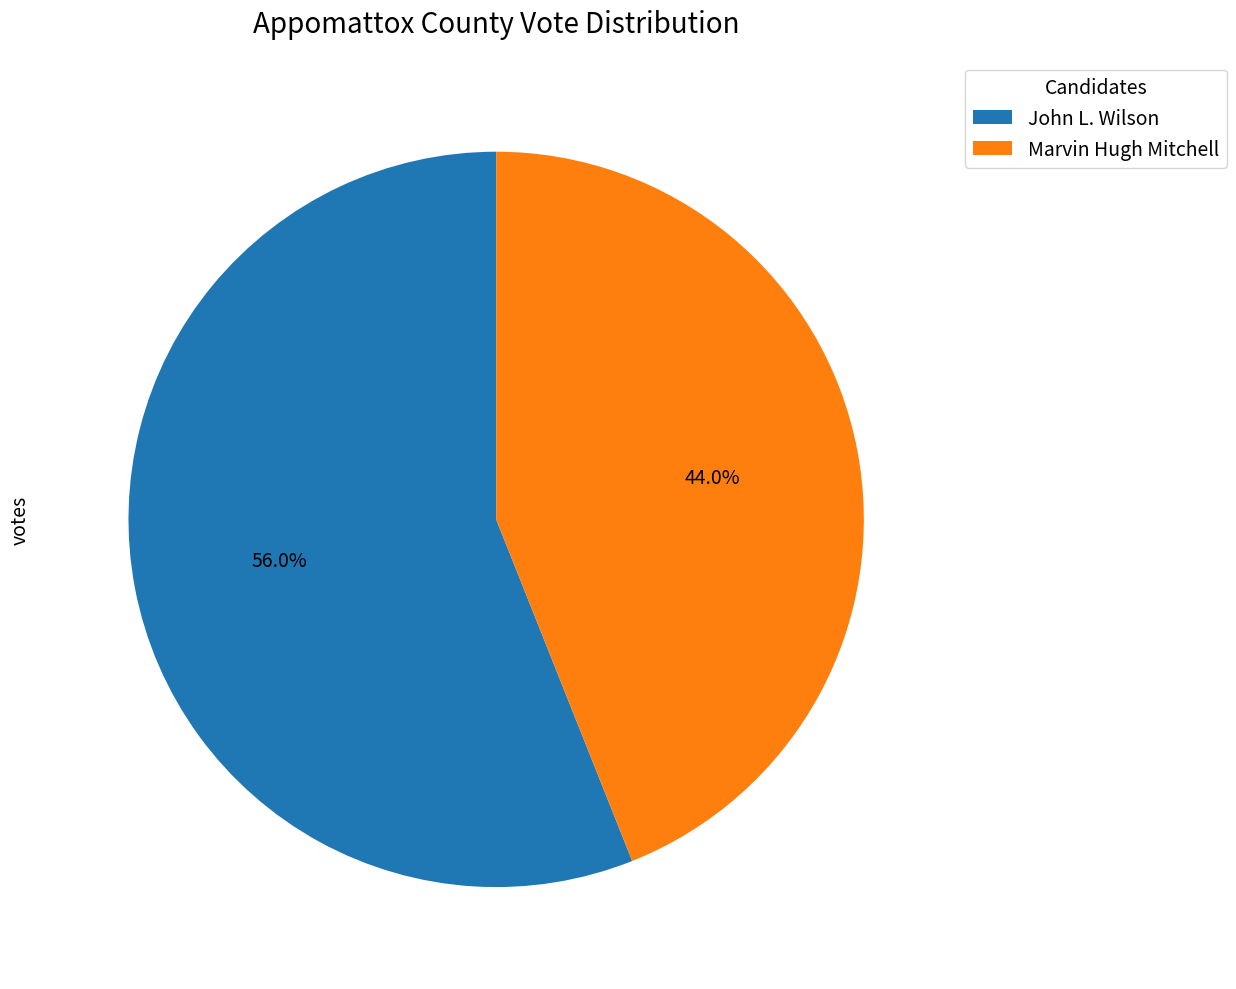

Which category has the smallest portion of the pie?

Marvin Hugh Mitchell